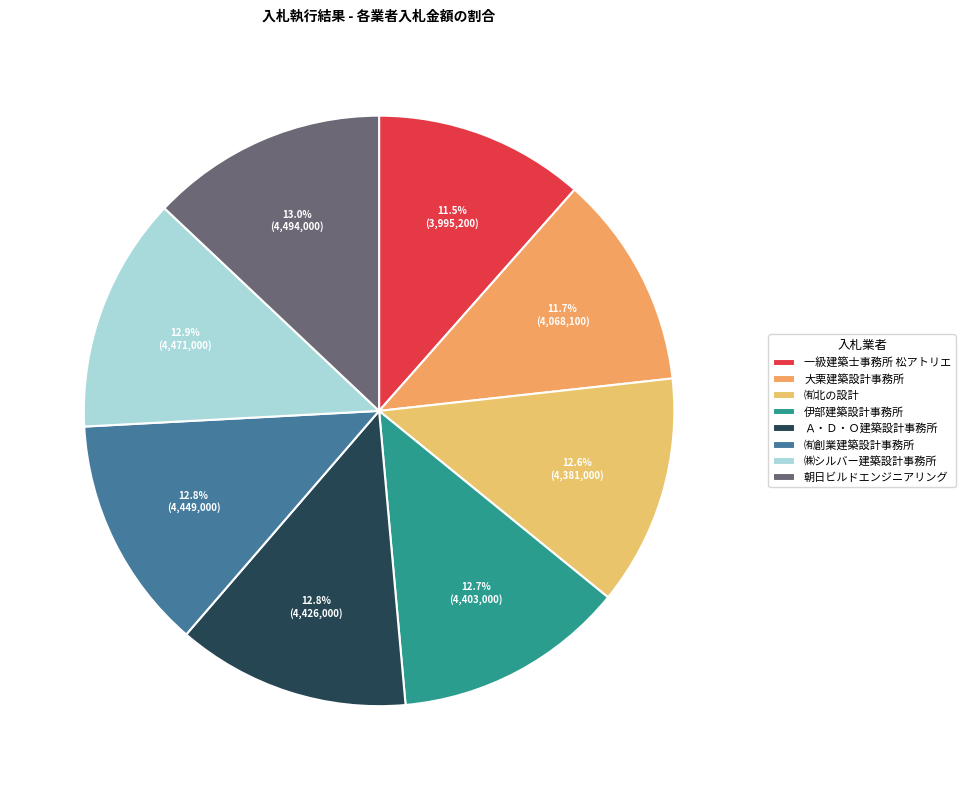

What is the ratio of the value at 大栗建築設計事務所 to the value at 朝日ビルドエンジニアリング?

0.9